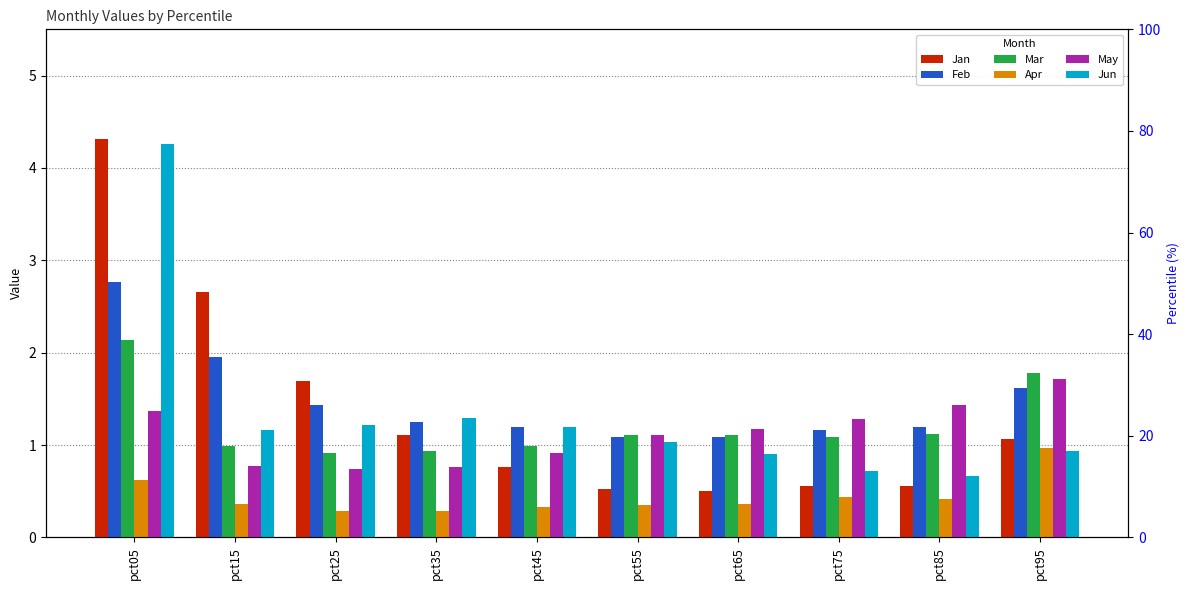

True or false: Mar has a value of 1.8 at pct95.

True